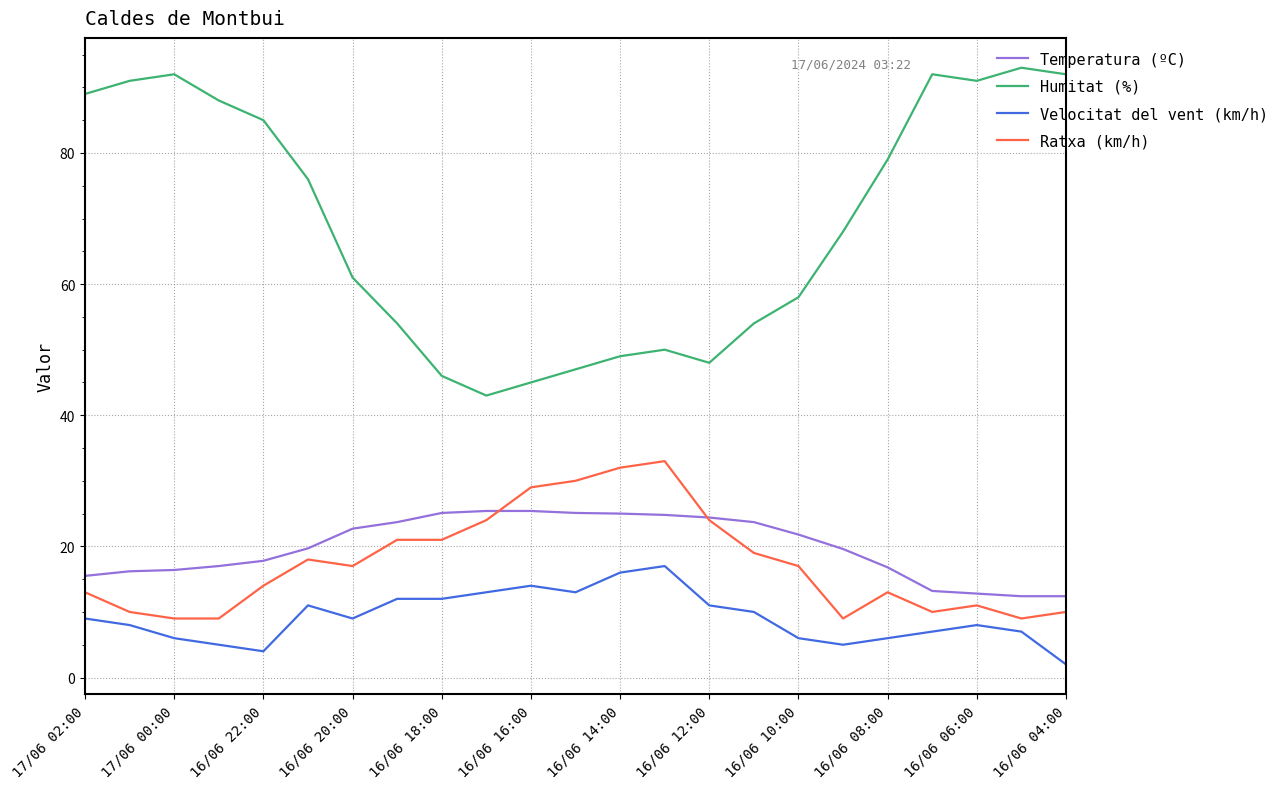

Does the chart have visible grid lines?

Yes